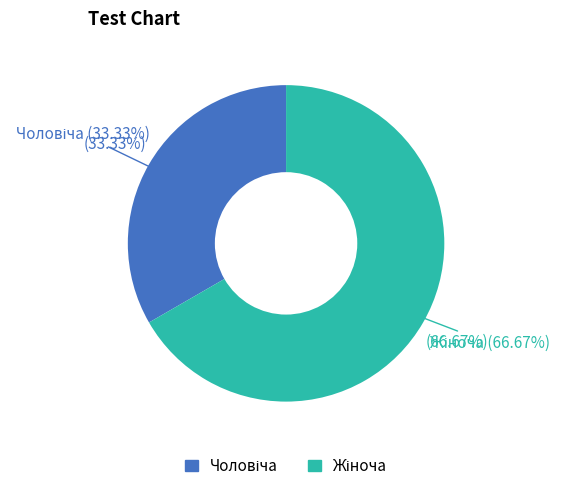

Do Жіноча and Чоловіча together represent more than half of the pie?

Yes